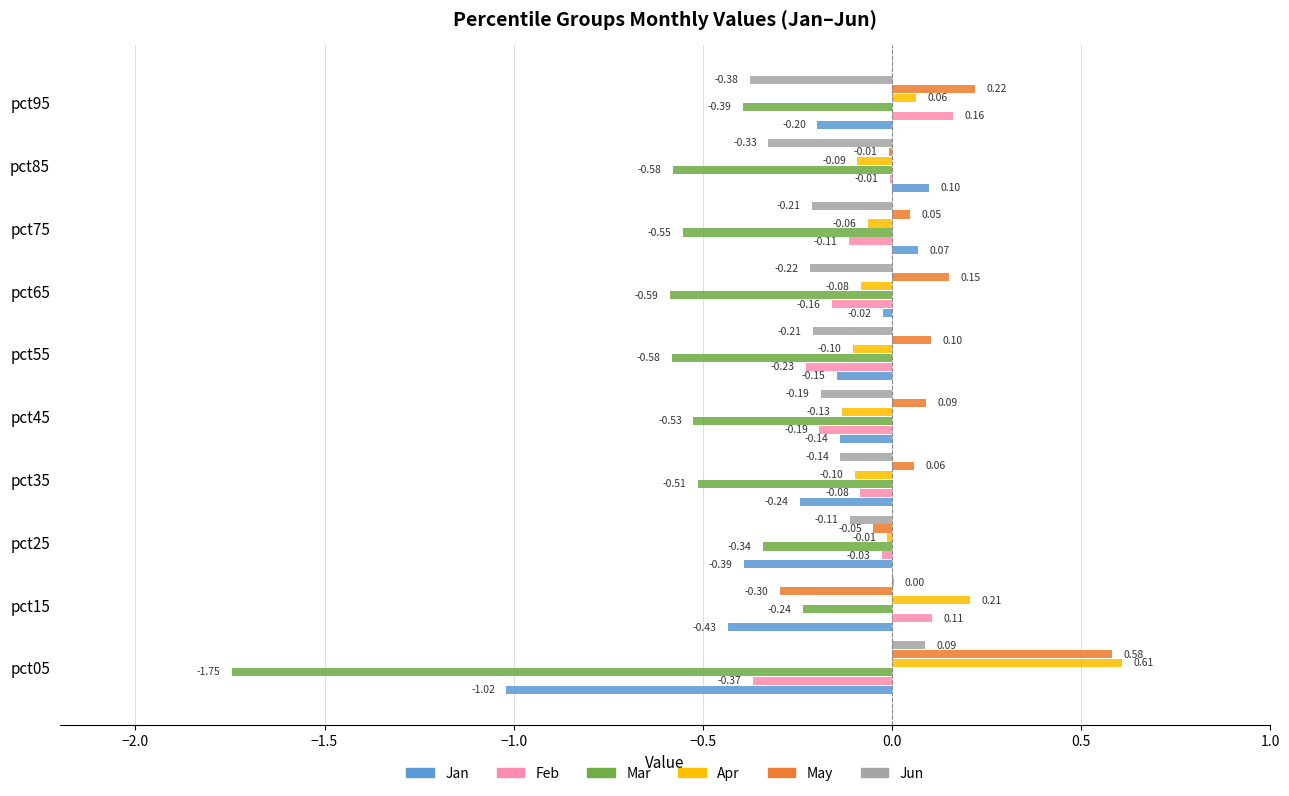

Between pct25 and pct35, which series saw the biggest shift?

Mar